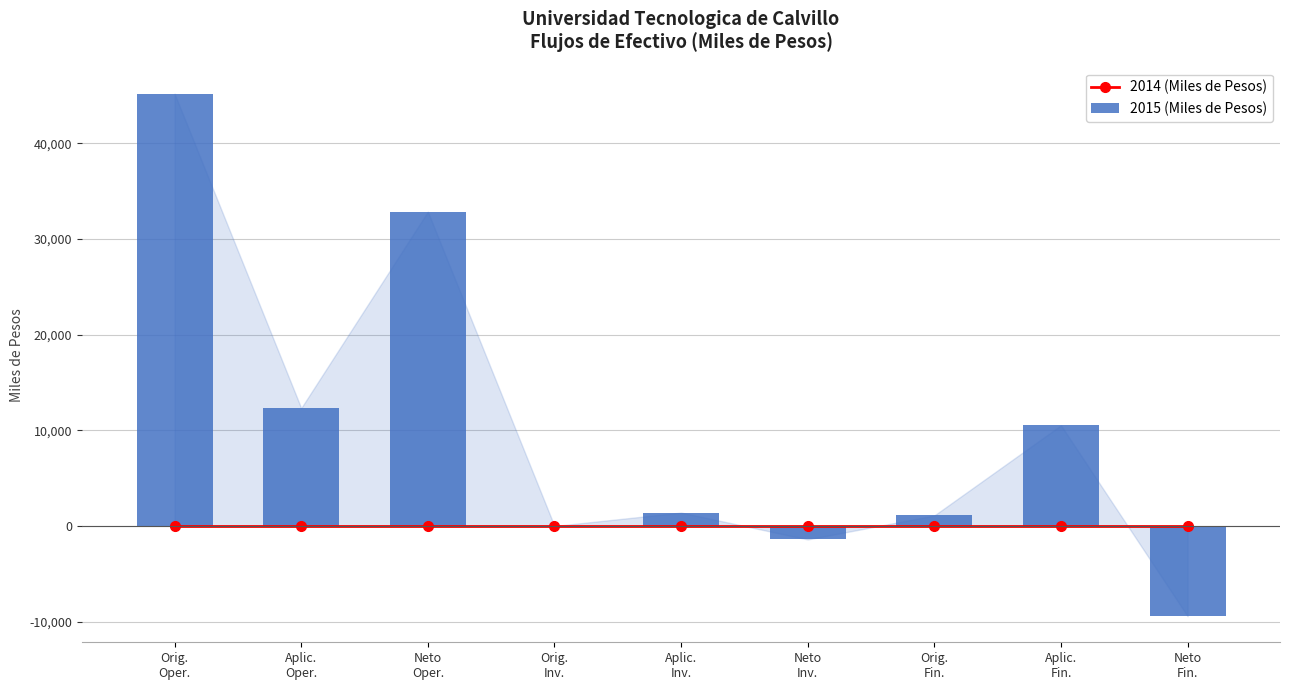

Which series has the largest range (max minus min)?

2015 (Miles de Pesos)